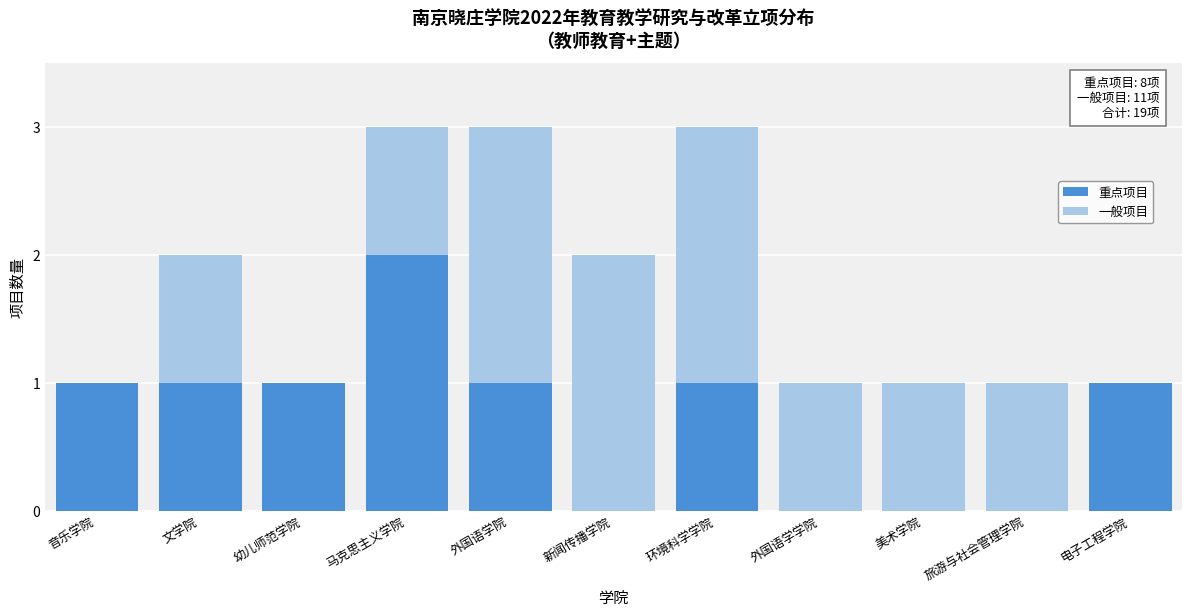

Reading left to right, transcribe the values for 重点项目.

音乐学院=1	文学院=1	幼儿师范学院=1	马克思主义学院=2	外国语学院=1	新闻传播学院=0	环境科学学院=1	外国语学学院=0	美术学院=0	旅游与社会管理学院=0	电子工程学院=1